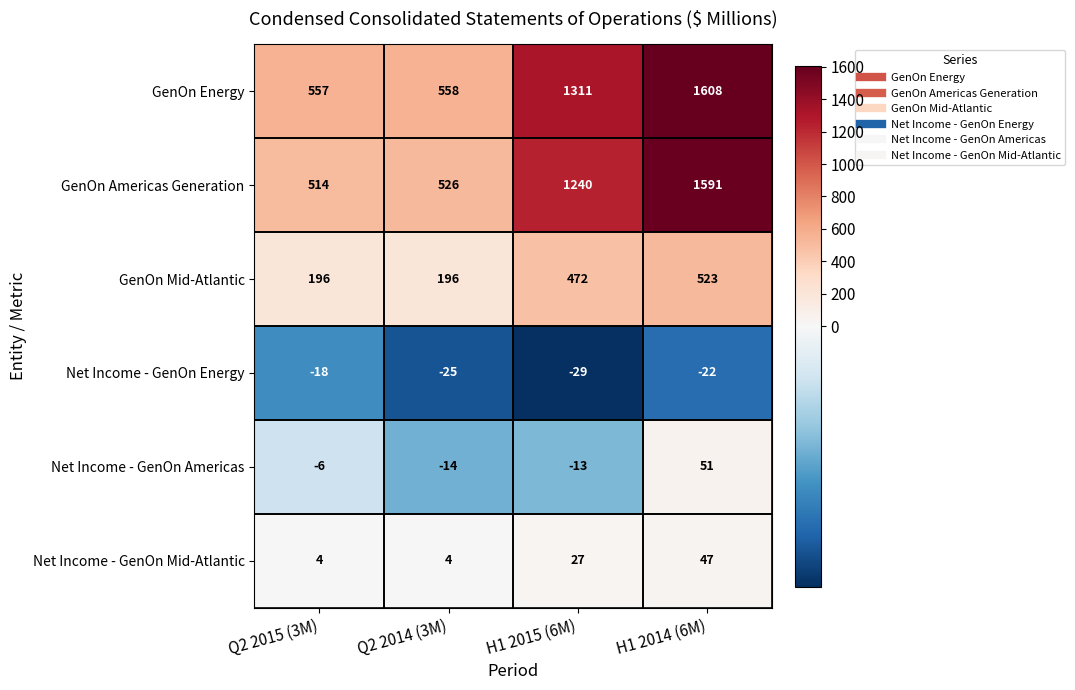

How many values in the GenOn Americas Generation series are below 1240?

2